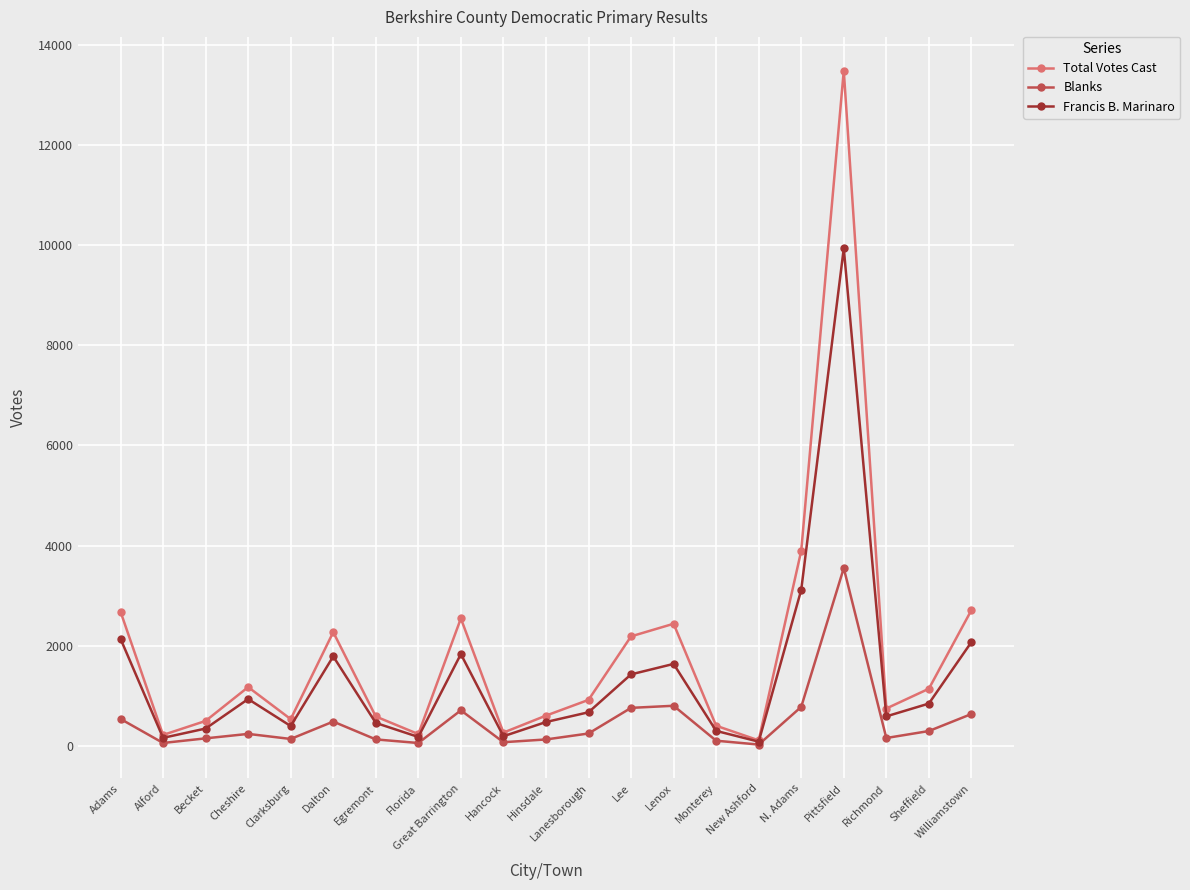

What is the sum of all Francis B. Marinaro values?

29579